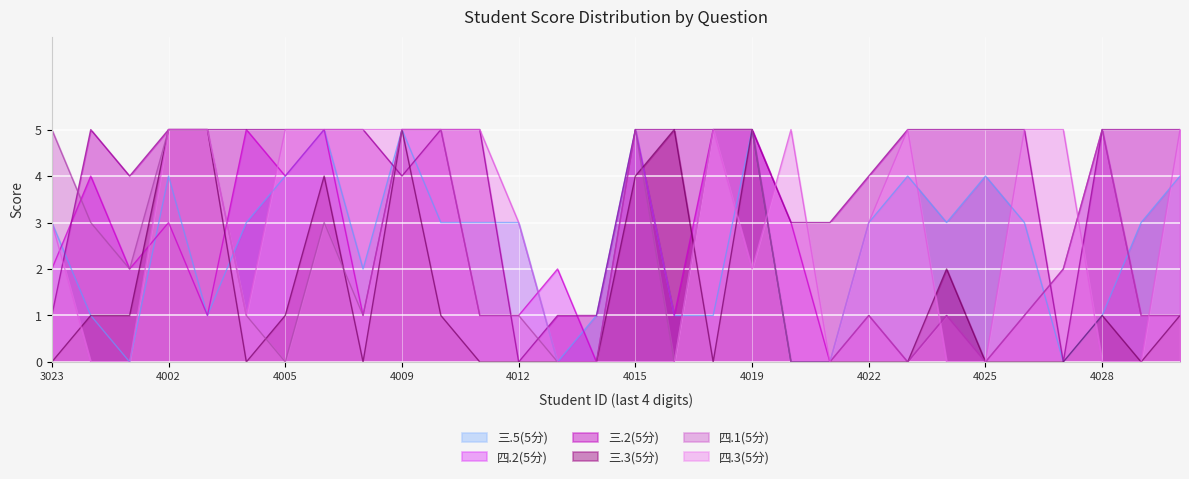

Which series has the largest total across all categories?

三.2(5分)